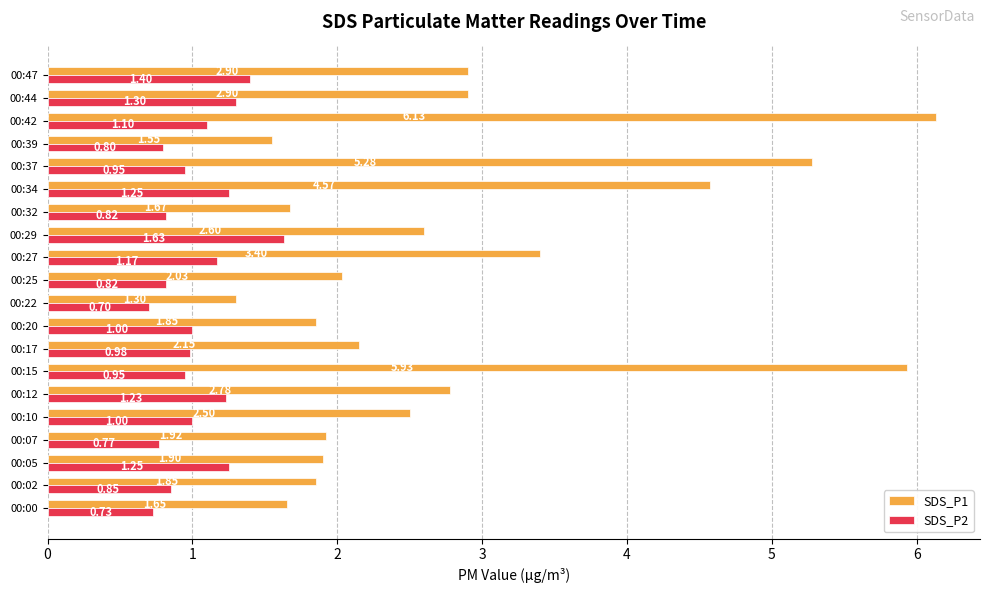

What is the sum of all SDS_P1 values?

56.9